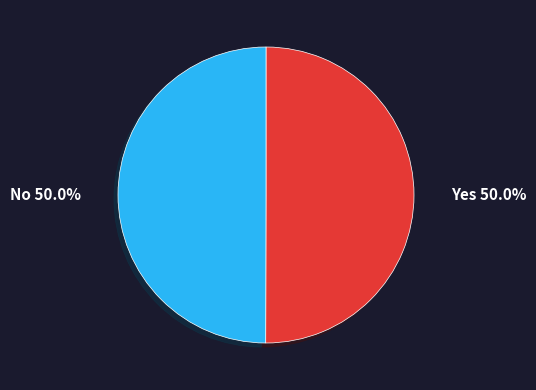

What is the ratio of the value at No to the value at Yes?

1.0